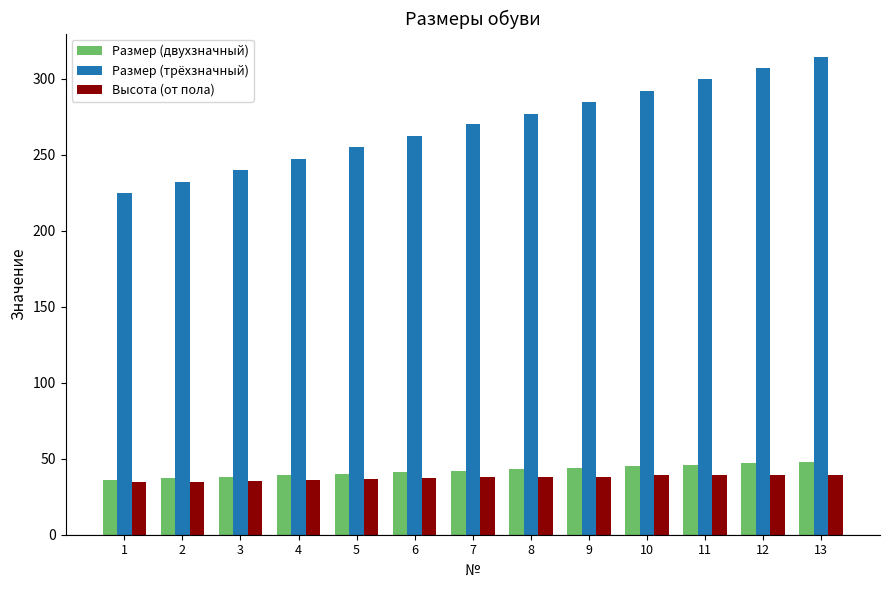

At which category is the sum across all series the highest?

13